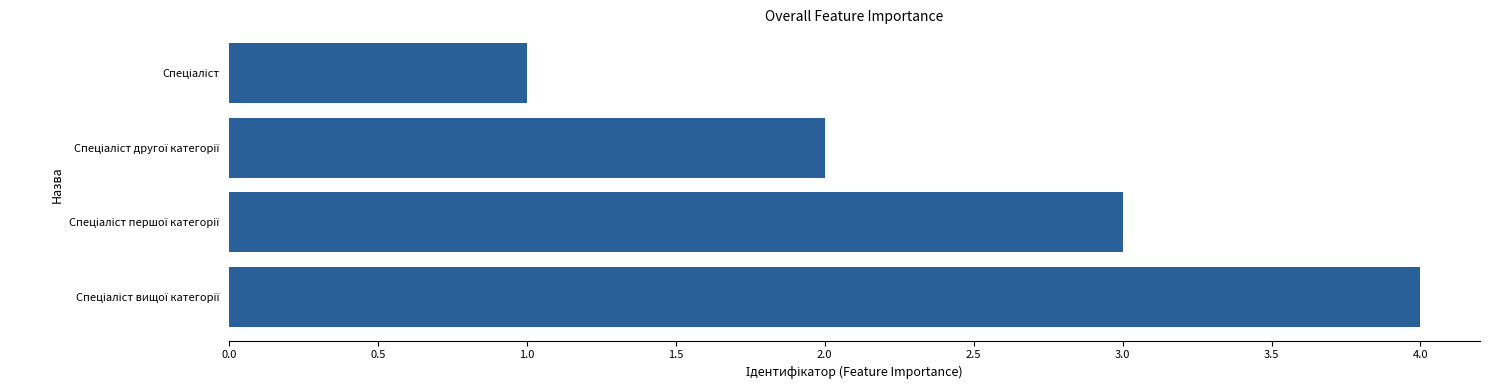

What is the difference between the maximum and minimum values?

3